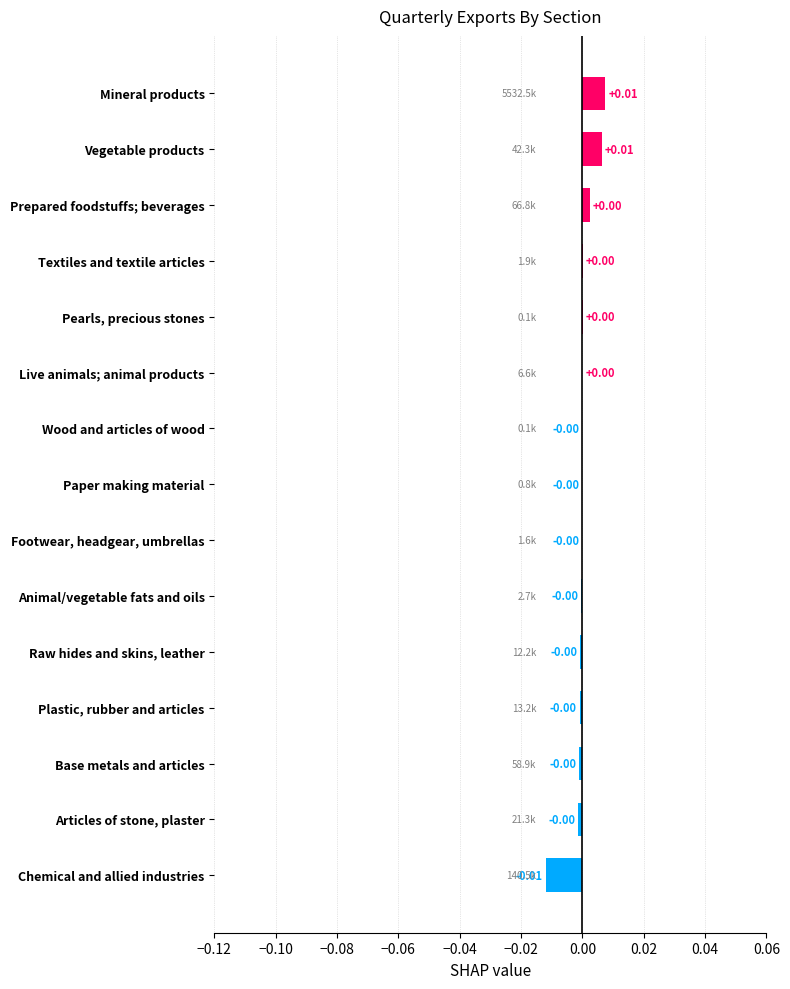

Between Plastic, rubber and articles and Chemical and allied industries, which is larger?

Plastic, rubber and articles